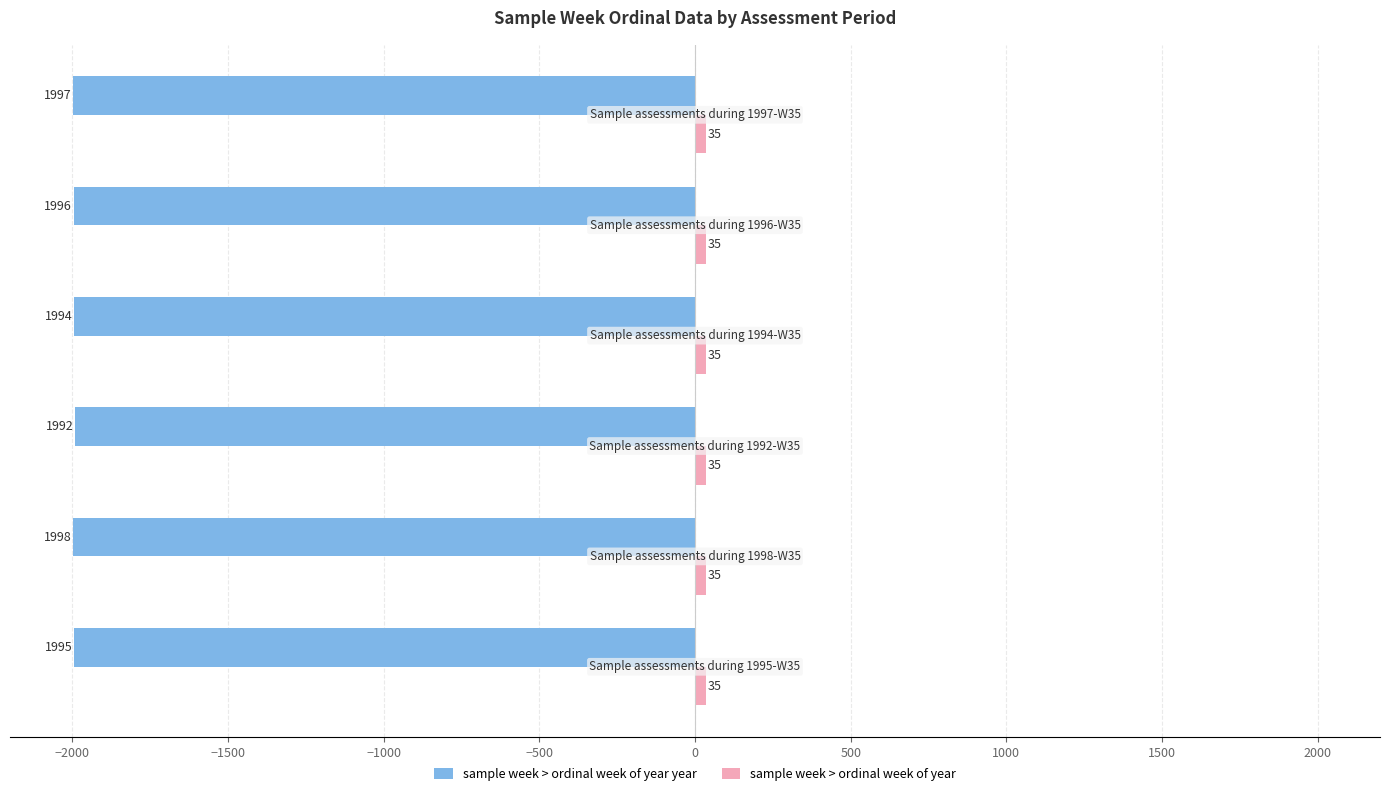

What is the maximum value shown in the chart?

35